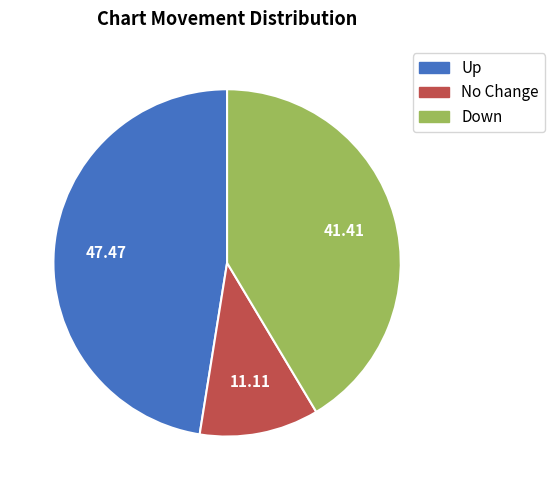

Is there any slice that represents more than half of the pie?

No